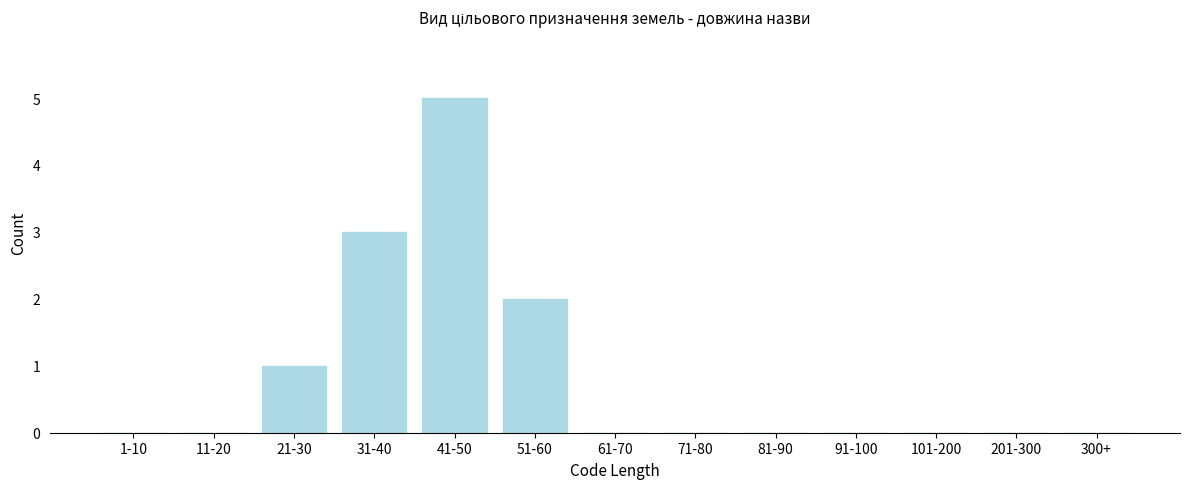

Reading right to left, what are all the values shown in this chart?

300+=0	201-300=0	101-200=0	91-100=0	81-90=0	71-80=0	61-70=0	51-60=2	41-50=5	31-40=3	21-30=1	11-20=0	1-10=0